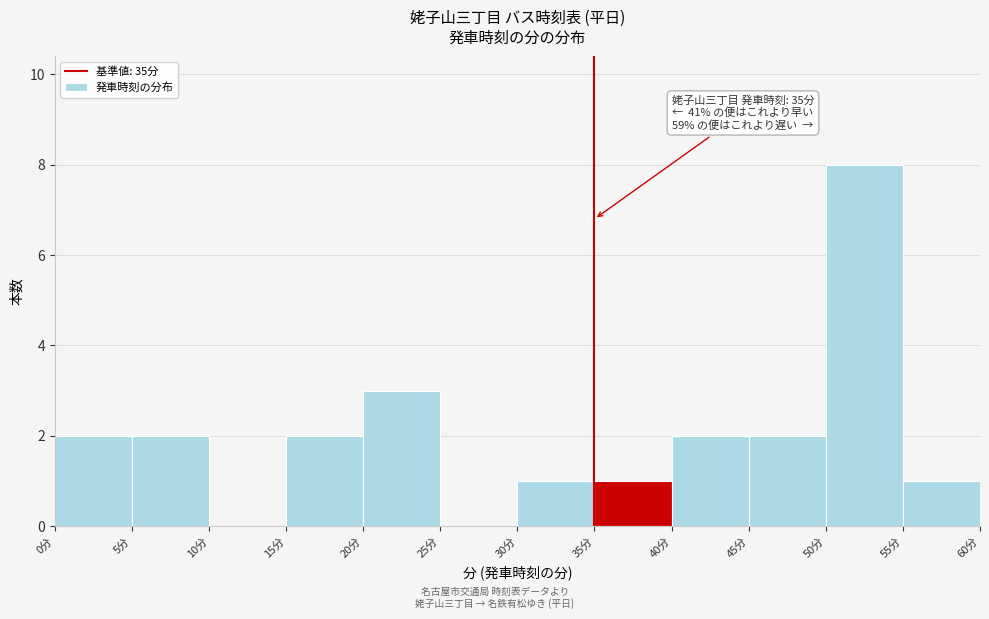

Over which range of the x-axis is the bar tallest?

50 to 55